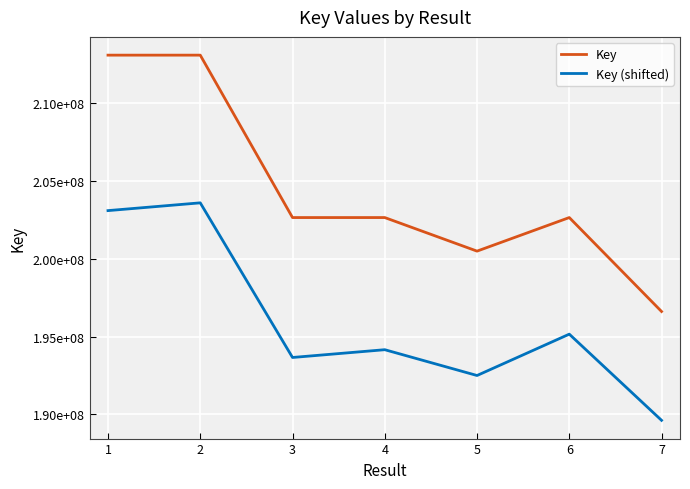

Rank the categories by Key (shifted) value from highest to lowest.

2, 1, 6, 4, 3, 5, 7